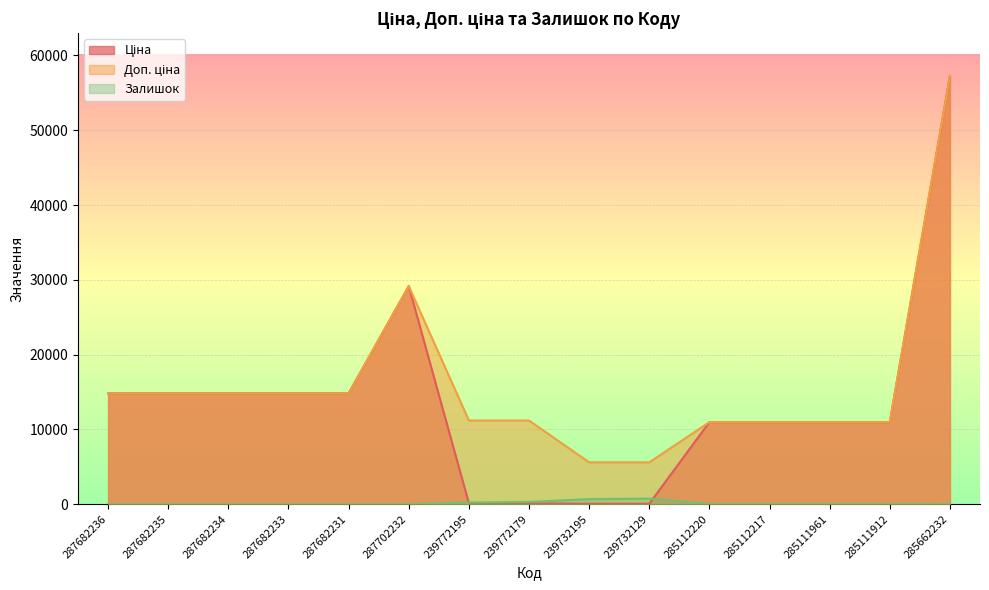

Reading left to right, transcribe all the data shown in this chart.

Ціна: 14817.6	14817.6	14817.6	14817.6	14817.6	29152.3	111.8	111.8	55.9	55.9	10964.4	10964.4	10964.4	10964.4	57258.0
Доп. ціна: 14817.6	14817.6	14817.6	14817.6	14817.6	29152.3	11182.0	11182.0	5591.0	5591.0	10964.4	10964.4	10964.4	10964.4	57258.0
Залишок: 0.0	0.0	0.0	0.0	0.0	0.0	218.0	290.0	670.0	744.0	17.0	17.0	17.0	15.0	13.0